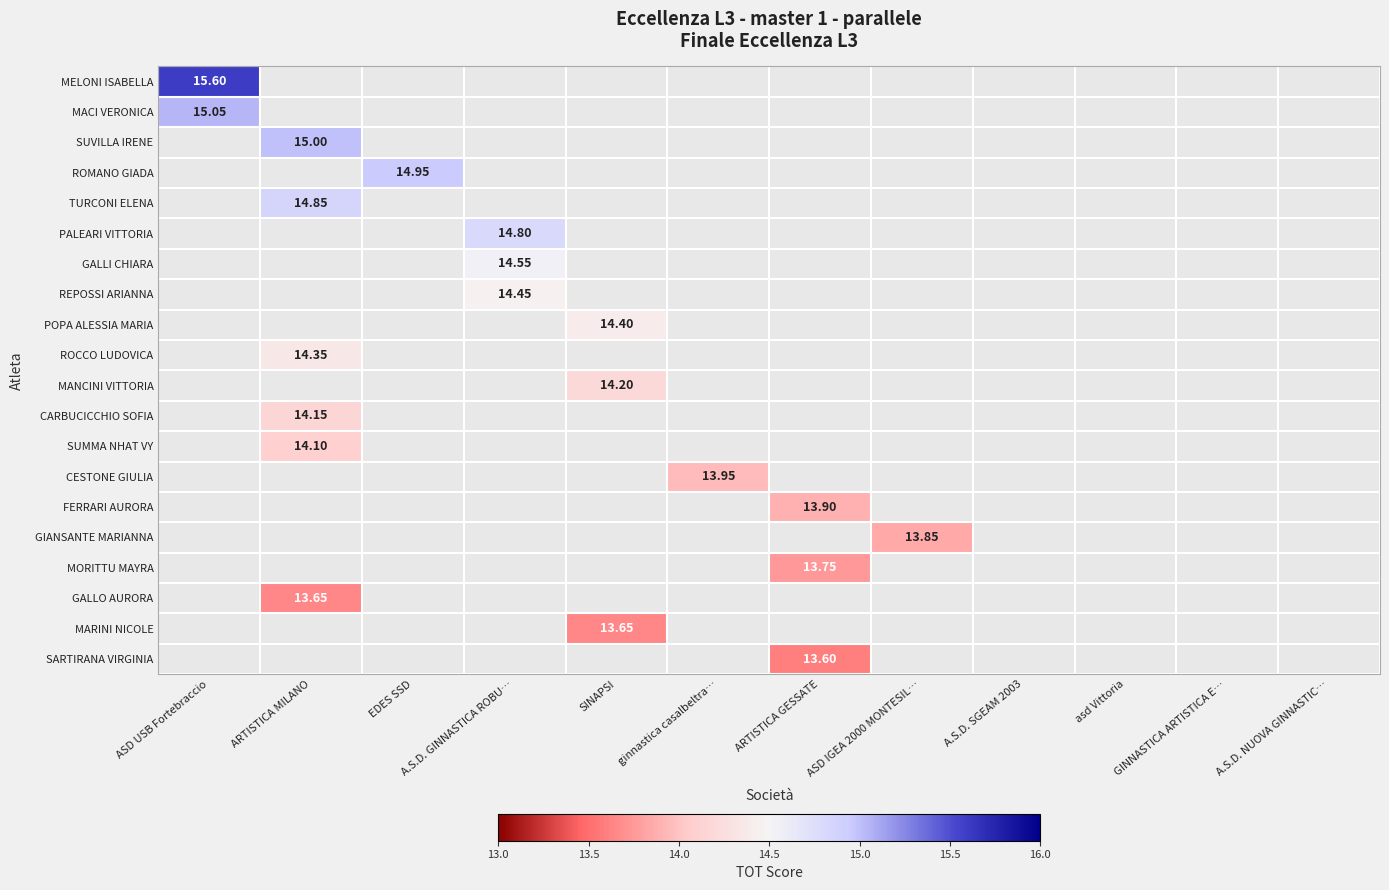

List the series in order of their peak value, highest first.

MELONI ISABELLA, MACI VERONICA, SUVILLA IRENE, ROMANO GIADA, TURCONI ELENA, PALEARI VITTORIA, GALLI CHIARA, REPOSSI ARIANNA, POPA ALESSIA MARIA, ROCCO LUDOVICA, MANCINI VITTORIA, CARBUCICCHIO SOFIA, SUMMA NHAT VY, CESTONE GIULIA, FERRARI AURORA, GIANSANTE MARIANNA, MORITTU MAYRA, GALLO AURORA, MARINI NICOLE, SARTIRANA VIRGINIA